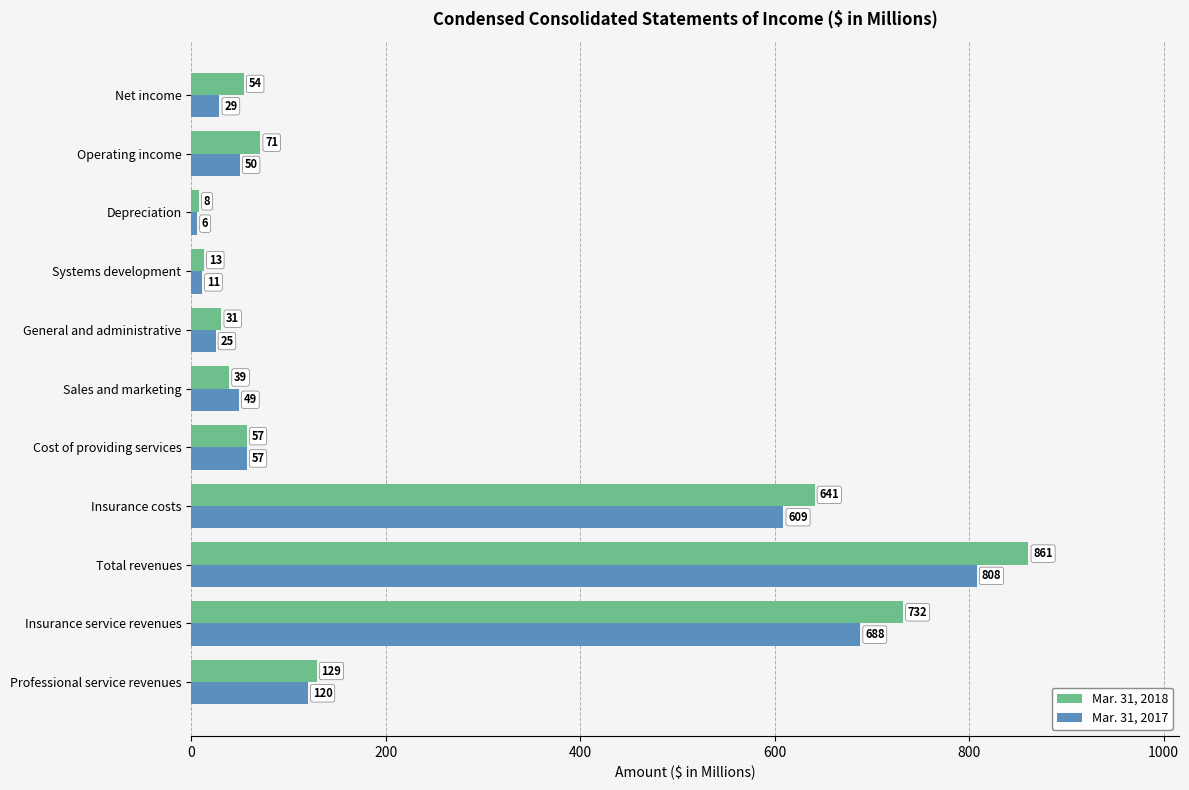

What is the average value of the Mar. 31, 2018 series?

240